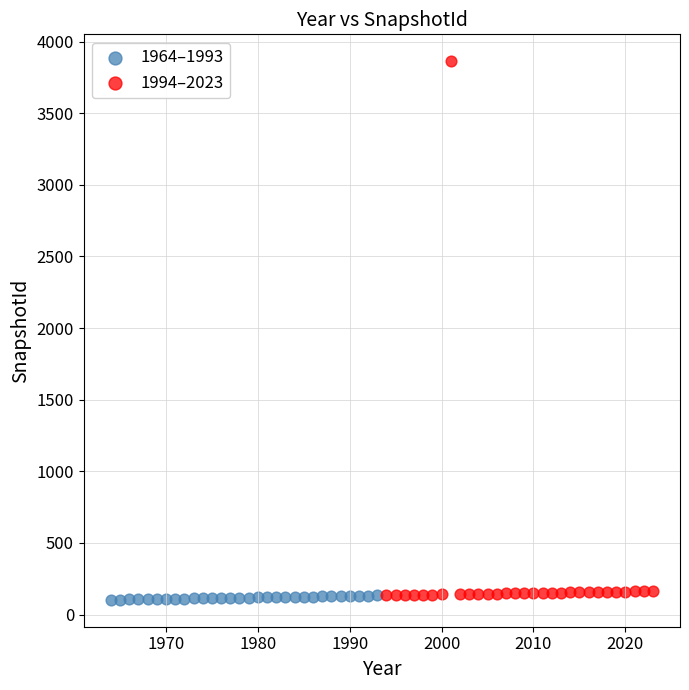

Which series has the widest spread of Y values?

1994–2023